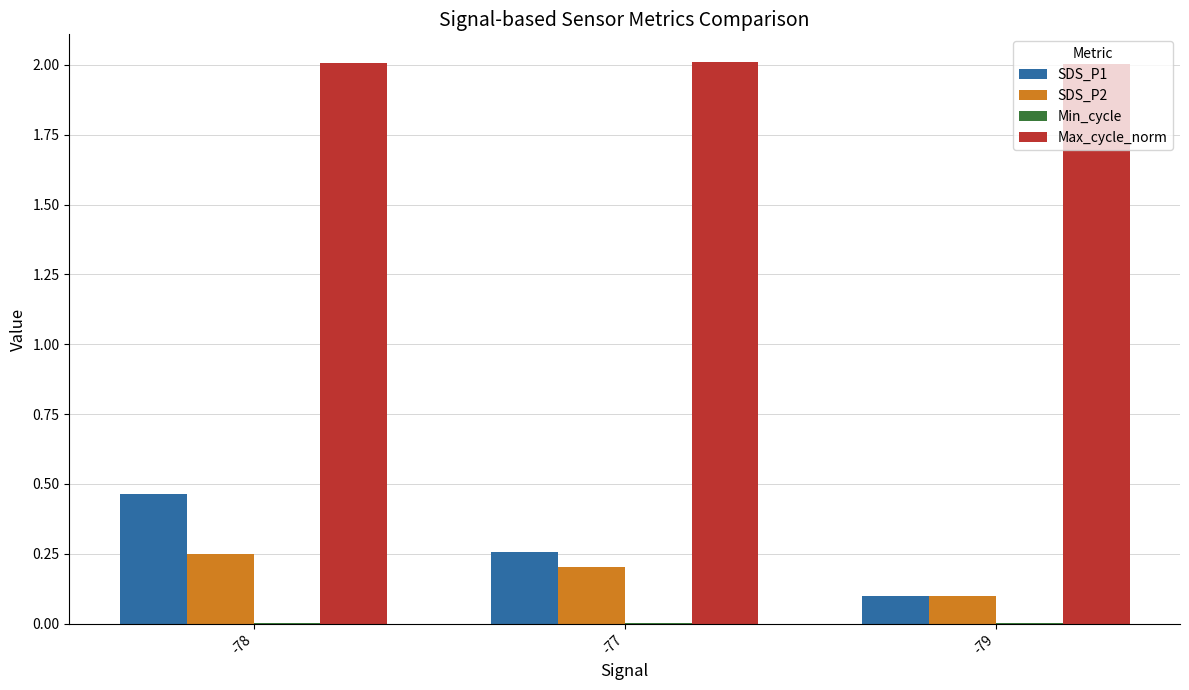

What is the sum of all Max_cycle_norm values?

6.0